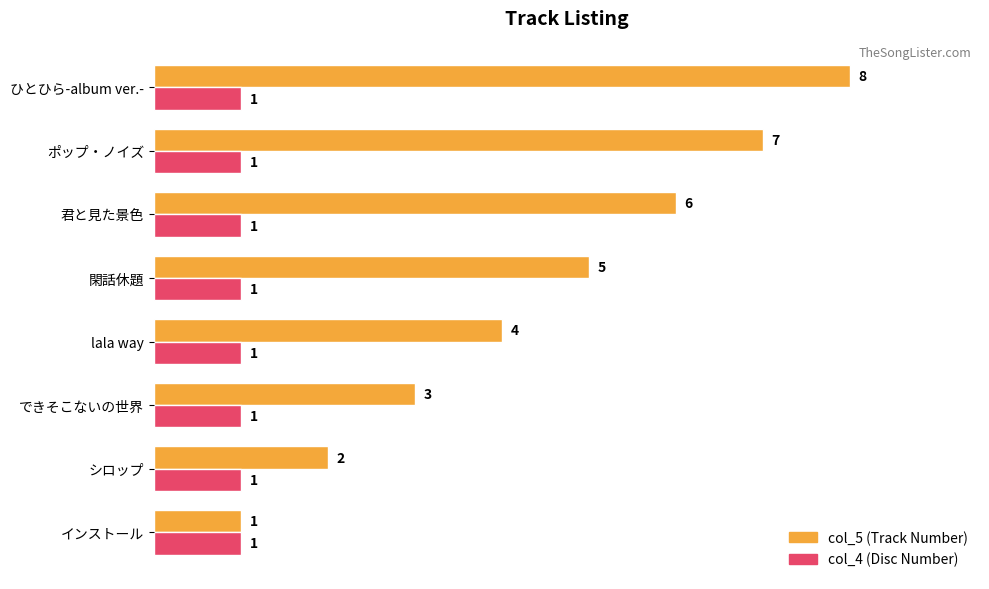

How many distinct data groups are displayed?

2